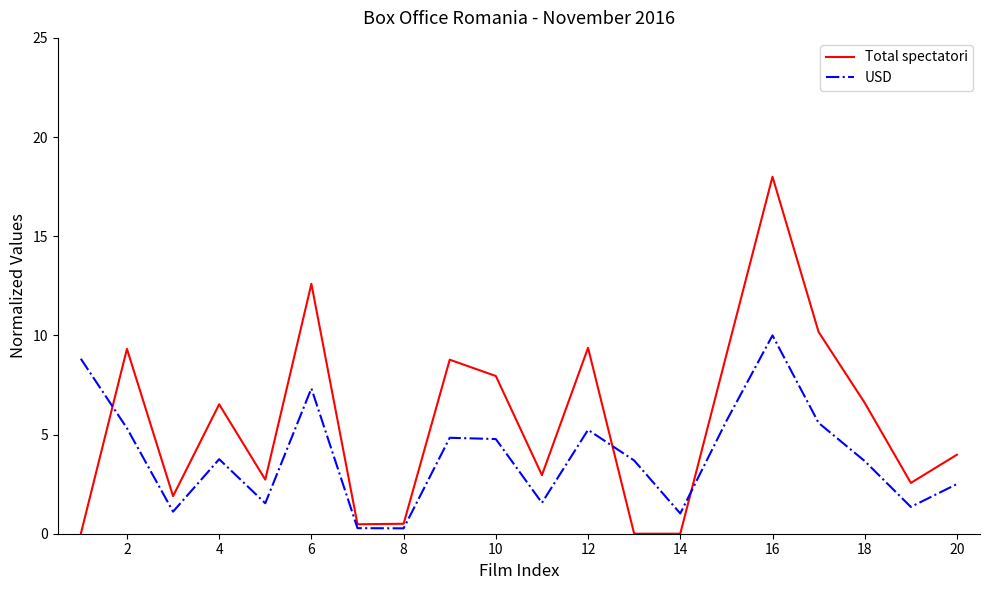

Which series has the largest total across all categories?

Total spectatori